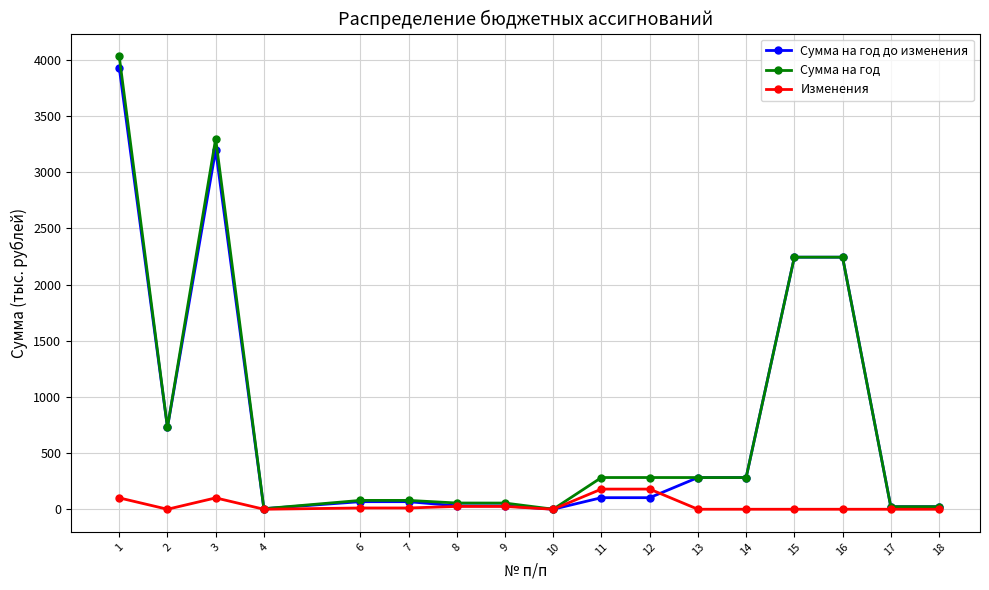

Where does the Сумма на год до изменения series first go above 103?

1